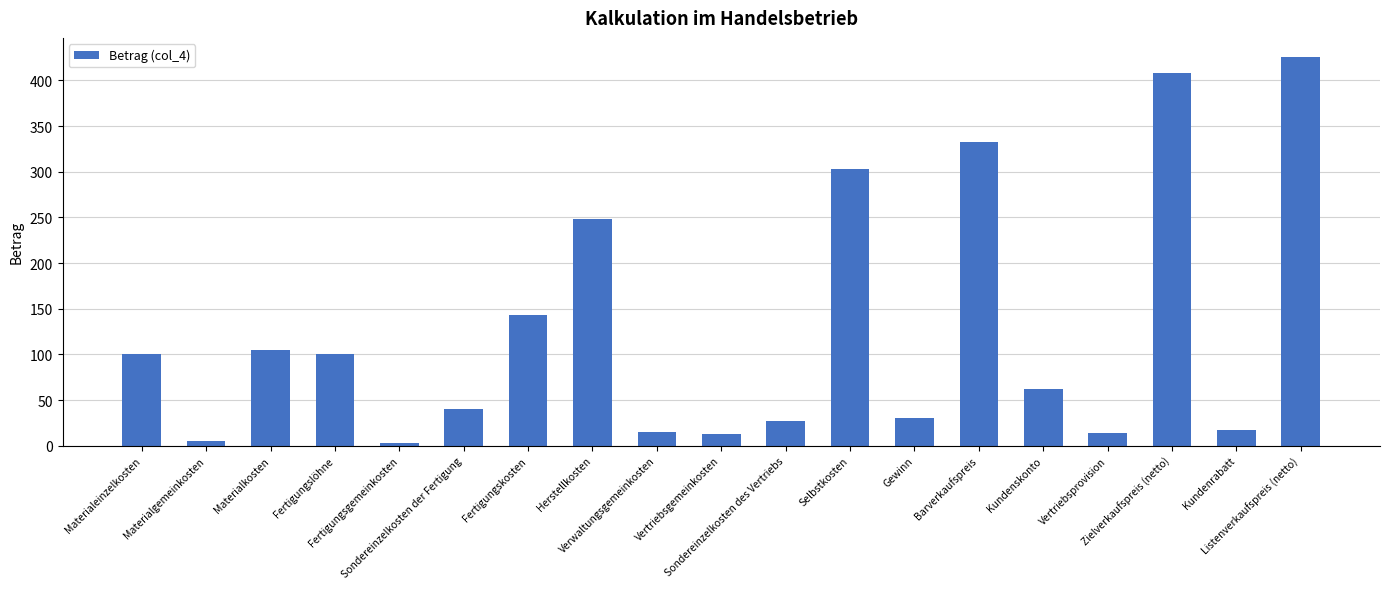

What is the ratio of the value at Materialgemeinkosten to the value at Kundenrabatt?

0.3